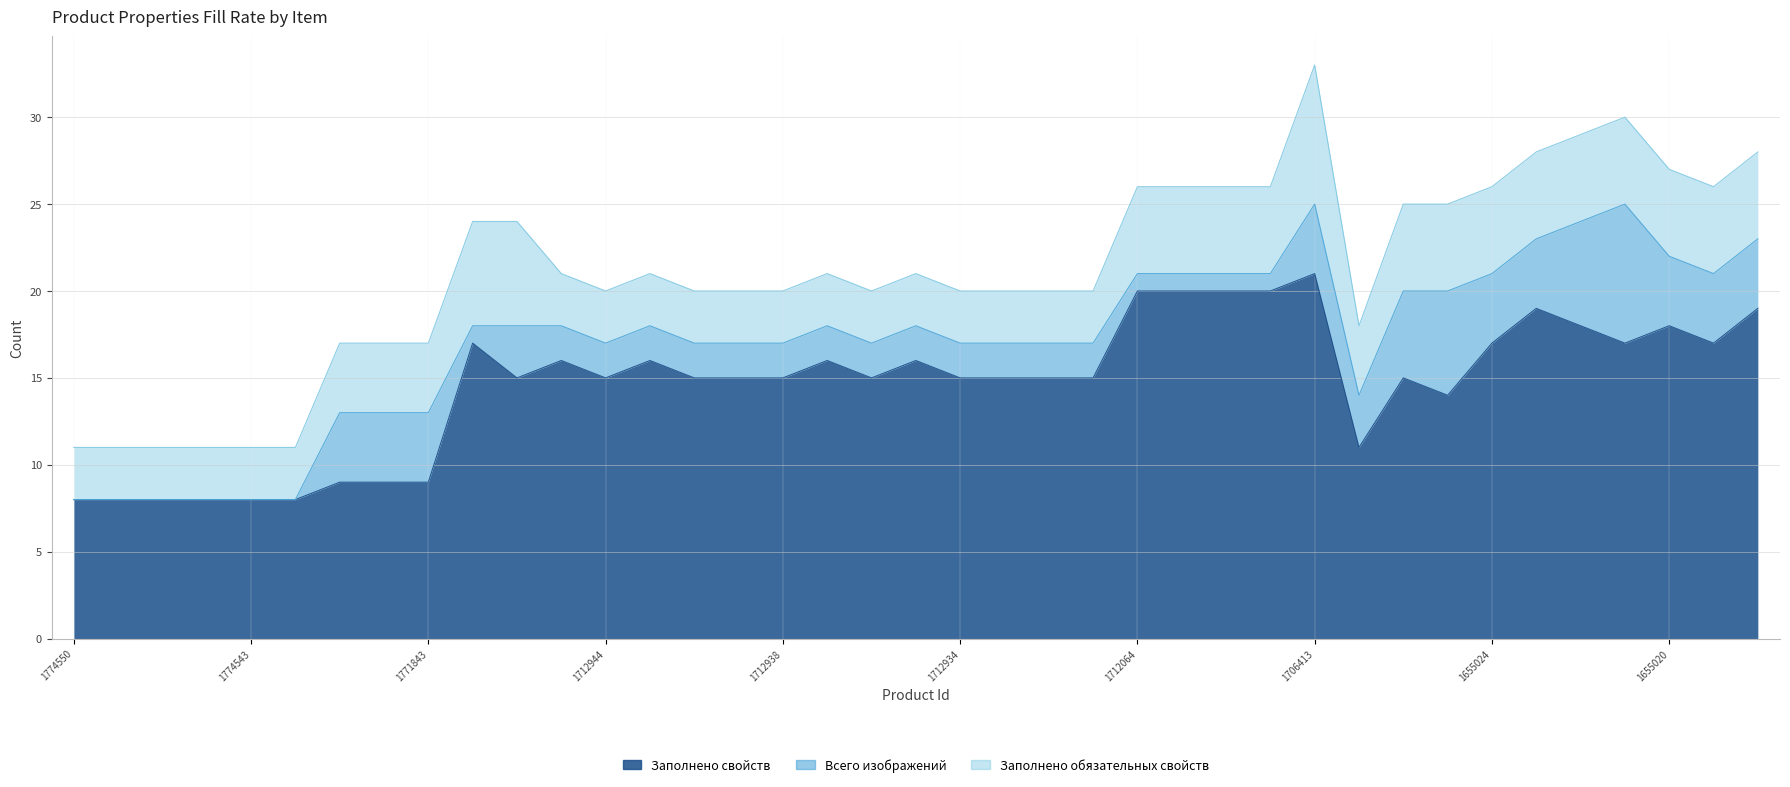

How many lines are shown in the chart?

3